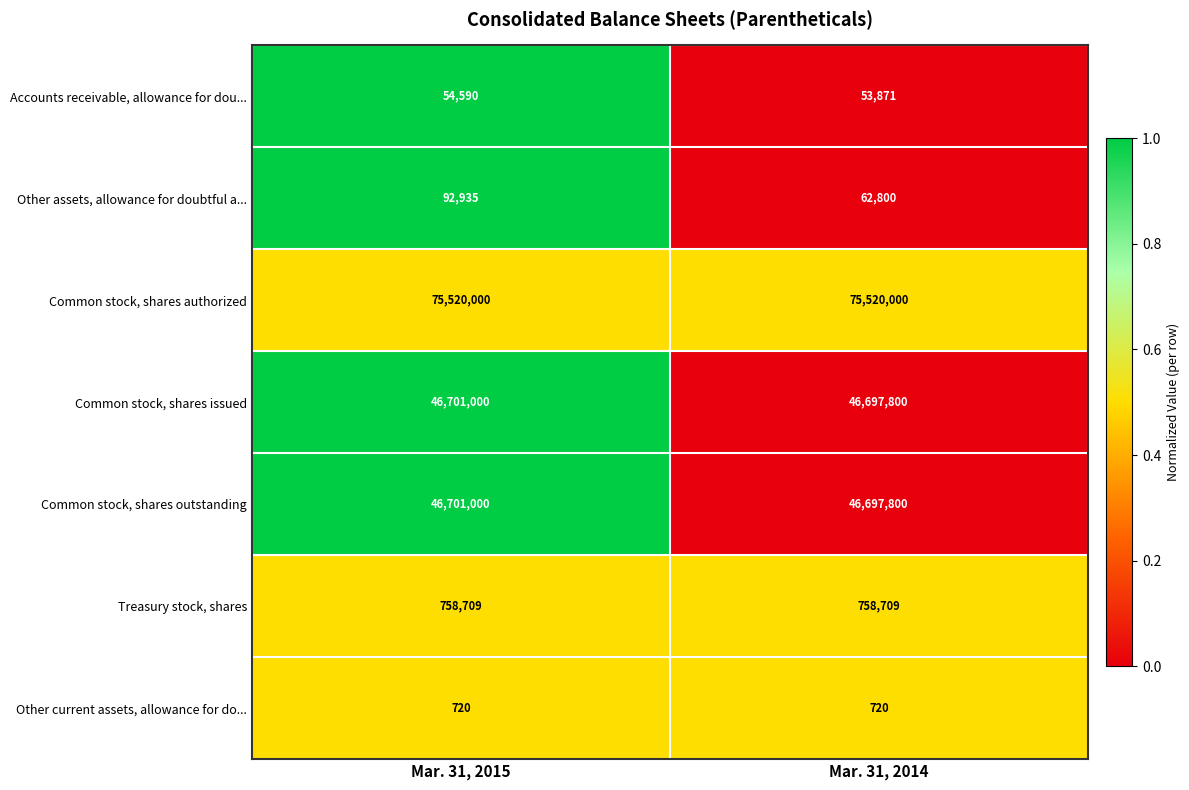

At which category is the sum across all series the highest?

Mar. 31, 2015